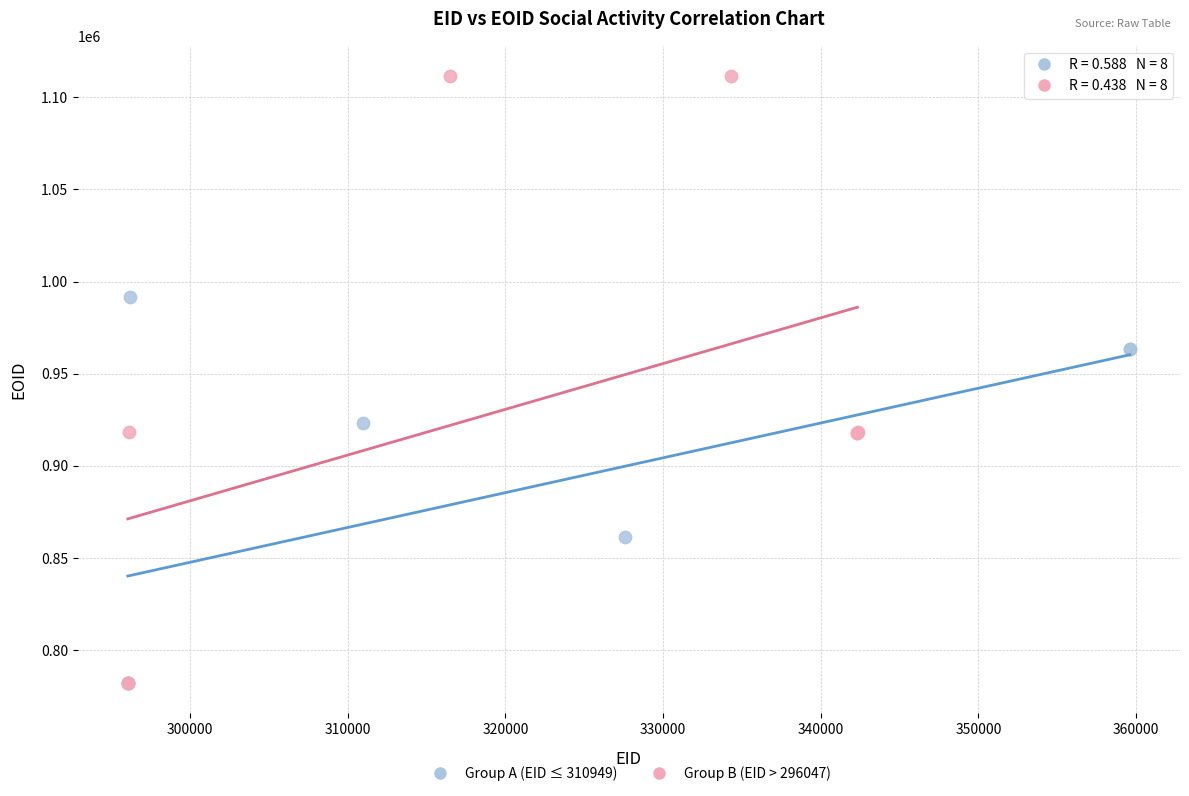

Which series has the widest spread of Y values?

Group B (EID > 296047)